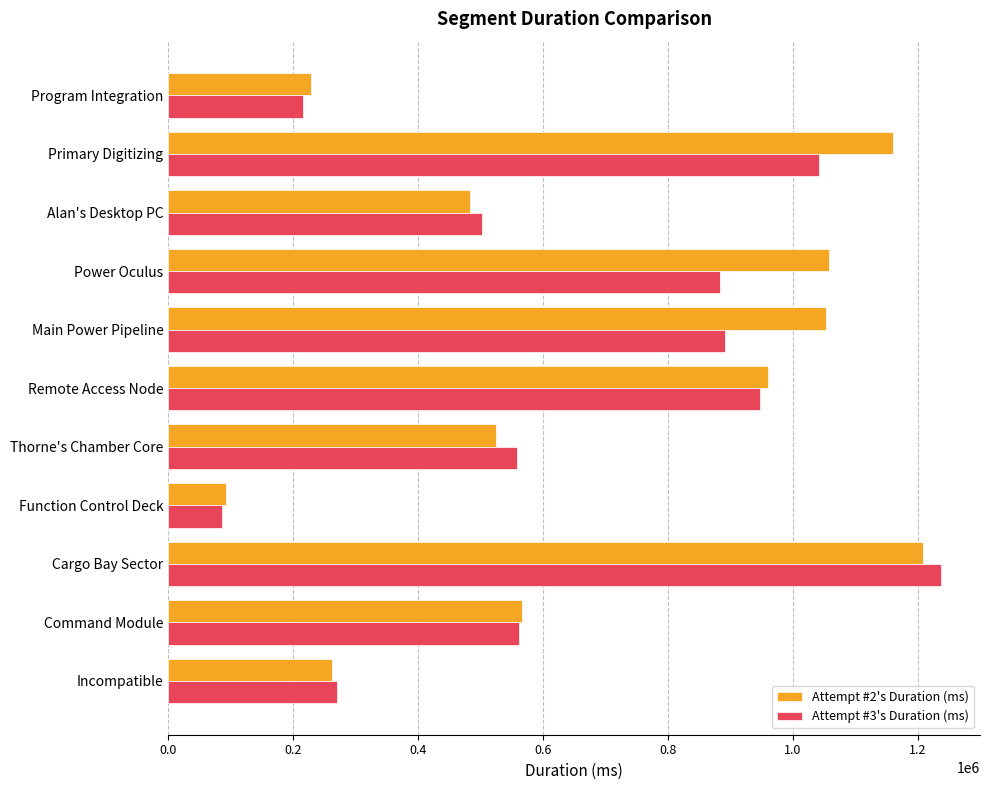

What is the difference between the maximum and minimum values in the Attempt #2's Duration (ms) series?

1115005